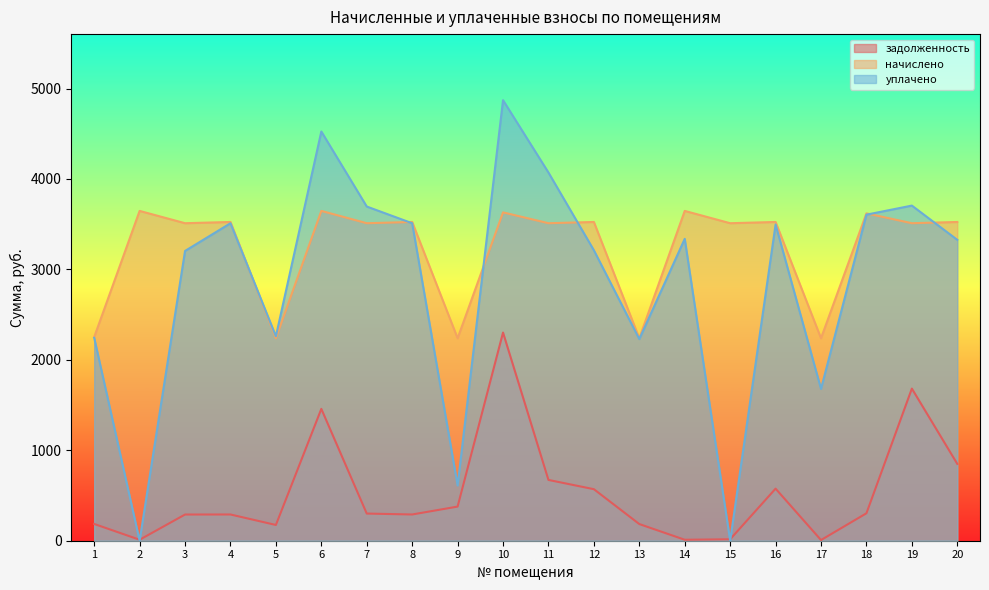

The value of начислено at 5 is 581.1. True or false?

False